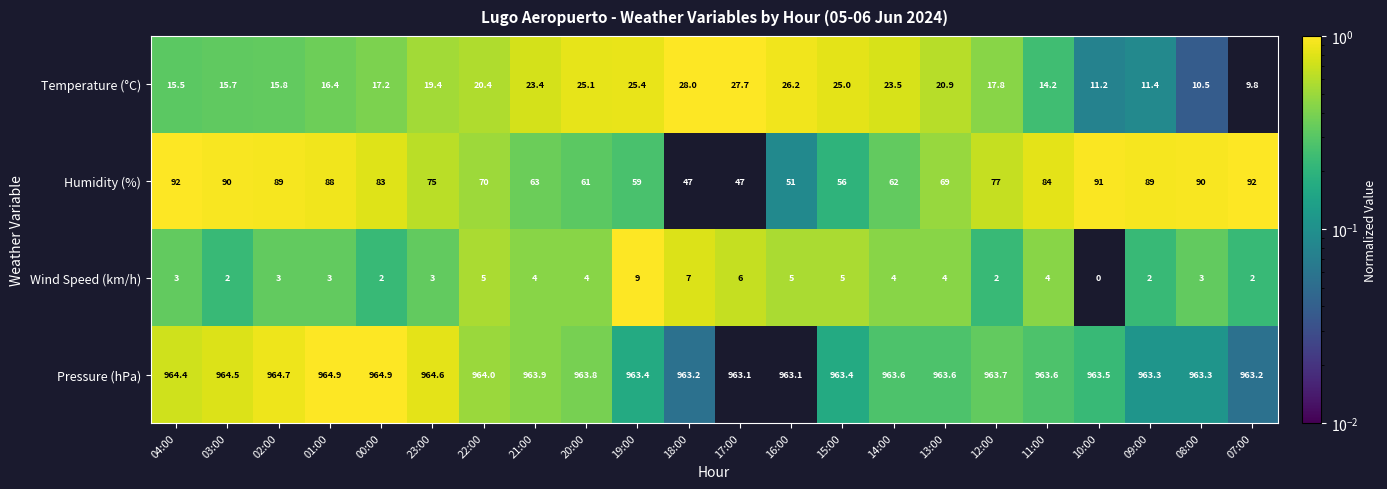

Is the value of Pressure (hPa) at 13:00 greater than the value of Wind Speed (km/h) at 10:00?

Yes